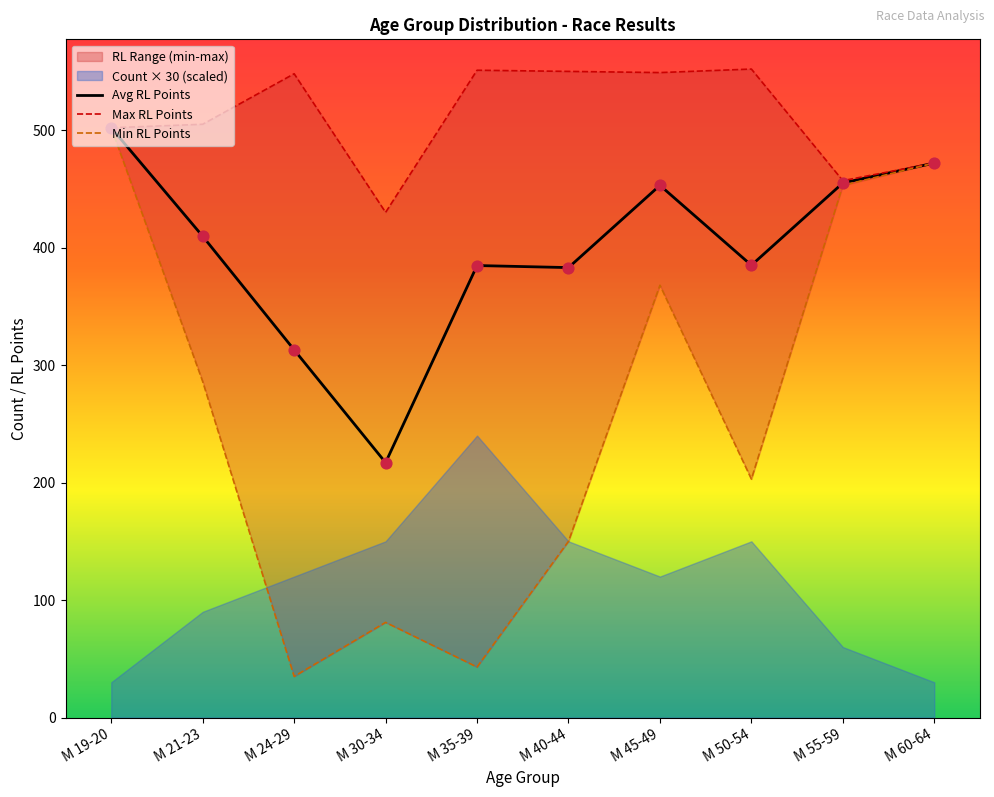

Is the value of Max RL Points at М 60-64 greater than the value of Avg RL Points at М 60-64?

No